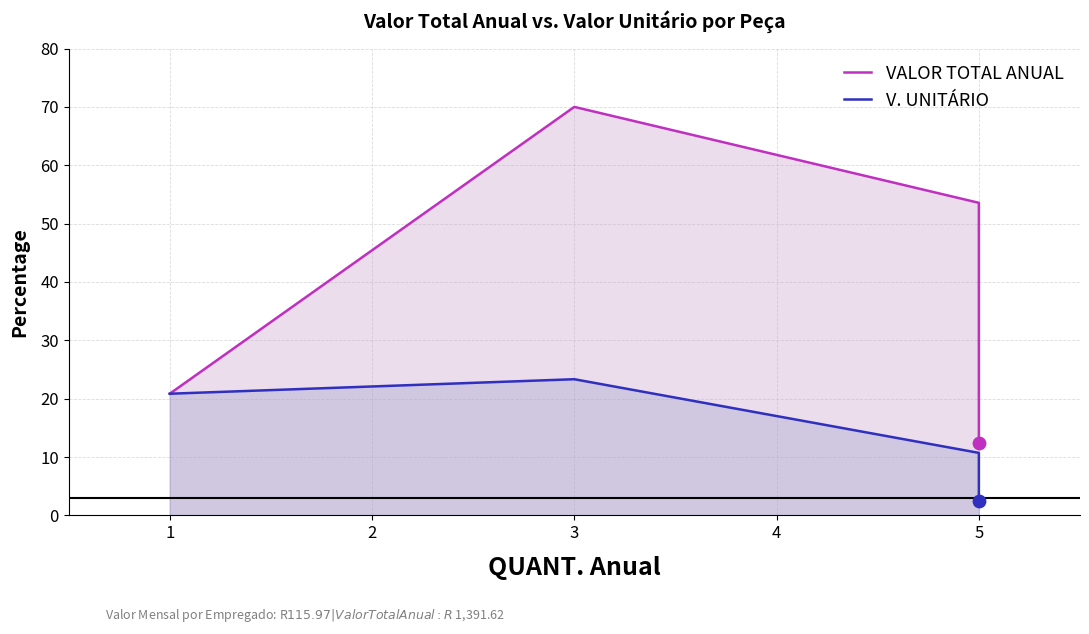

What are all the series names shown in the legend?

VALOR TOTAL ANUAL, V. UNITÁRIO